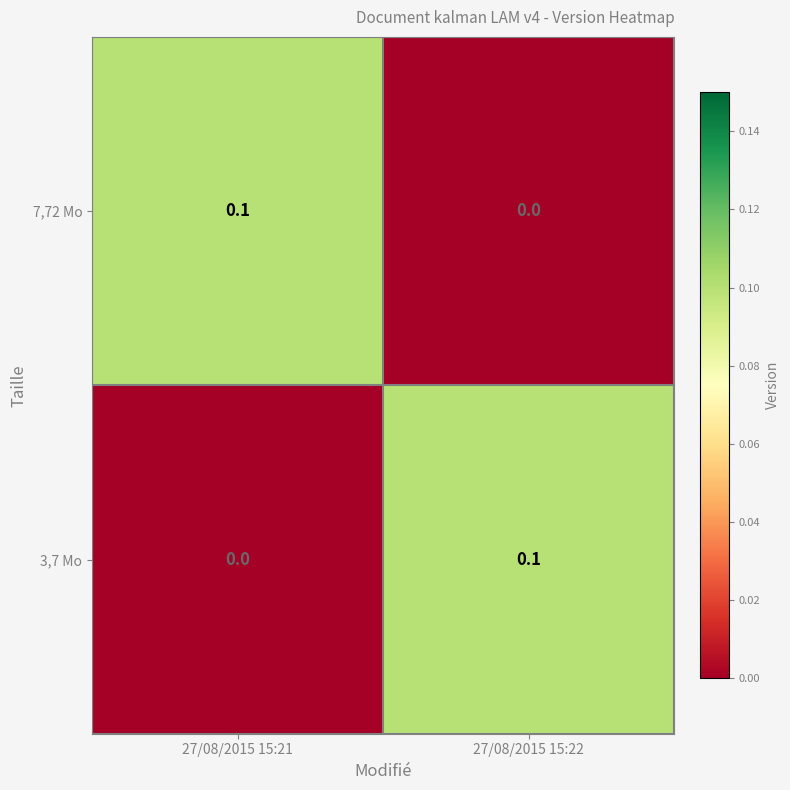

Is it true that 3,7 Mo equals 0.1 at 27/08/2015 15:22?

True